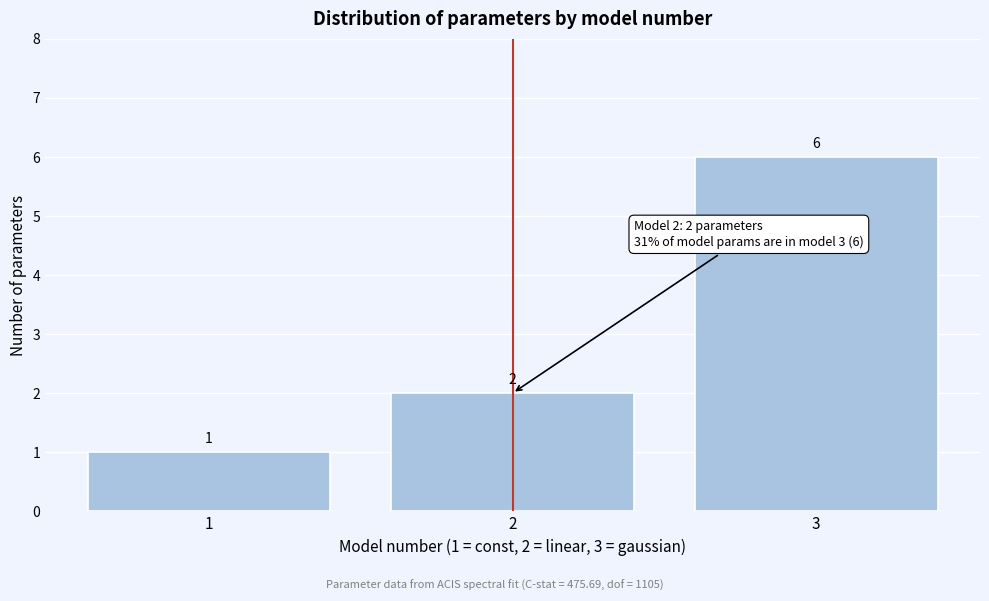

Reading left to right, extract all data points from this chart.

1=1	2=2	3=6